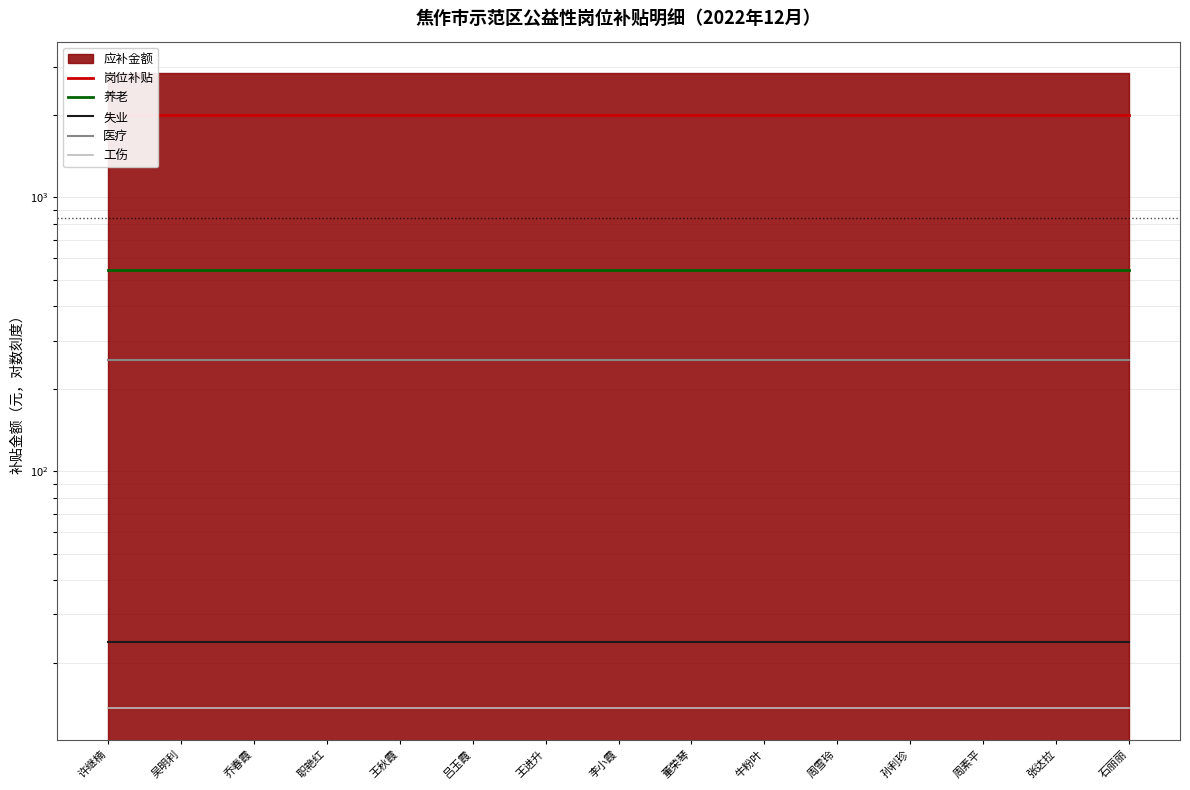

Is the value of 失业 at 王进升 greater than the value of 岗位补贴 at 王秋霞?

No